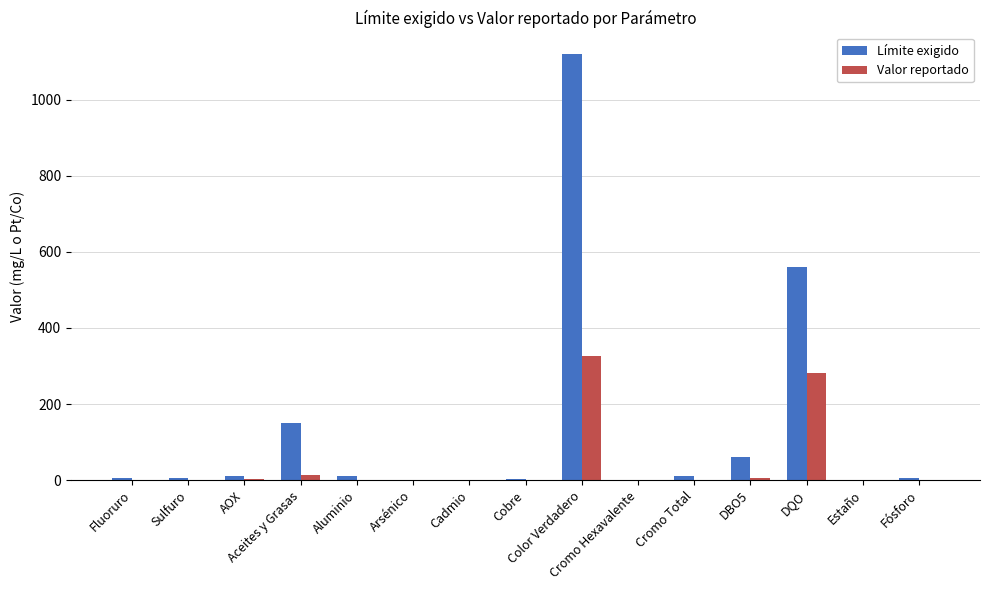

What is the sum of all Valor reportado values?

632.0